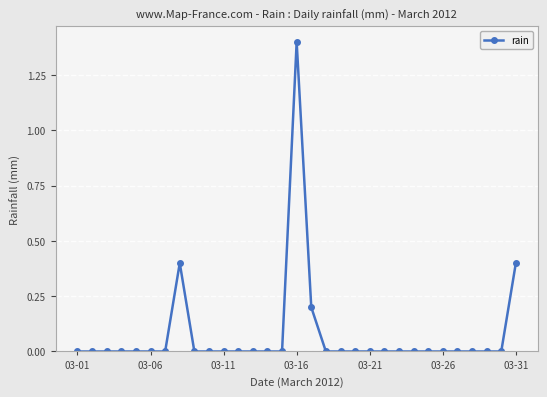

What is the maximum value shown in the chart?

1.4